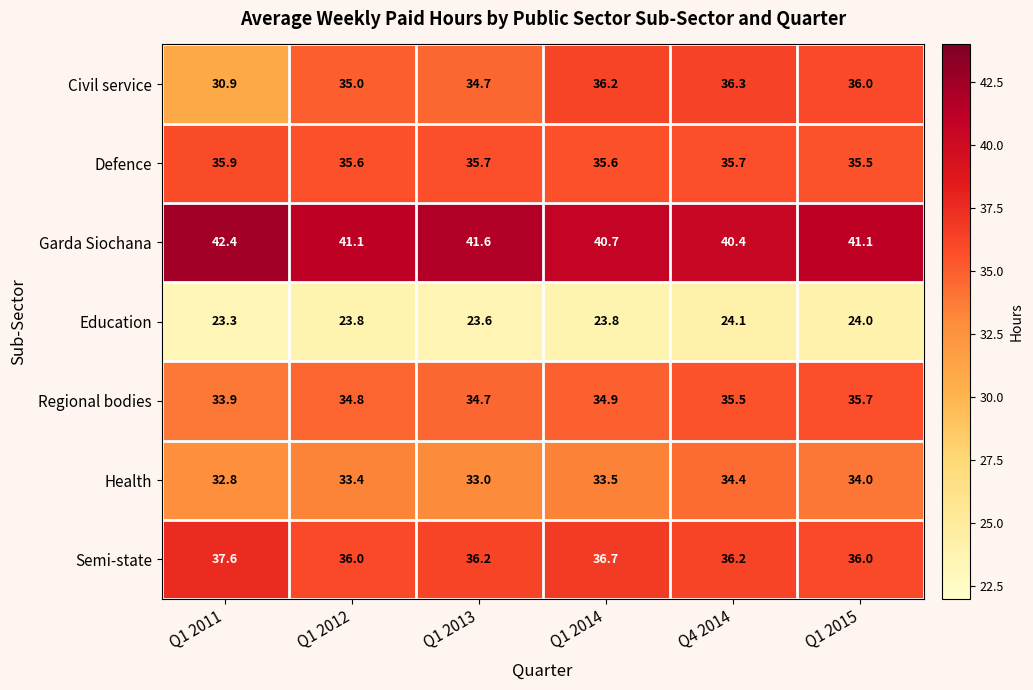

Between Q1 2011 and Q1 2015, which series saw the biggest shift?

Civil service